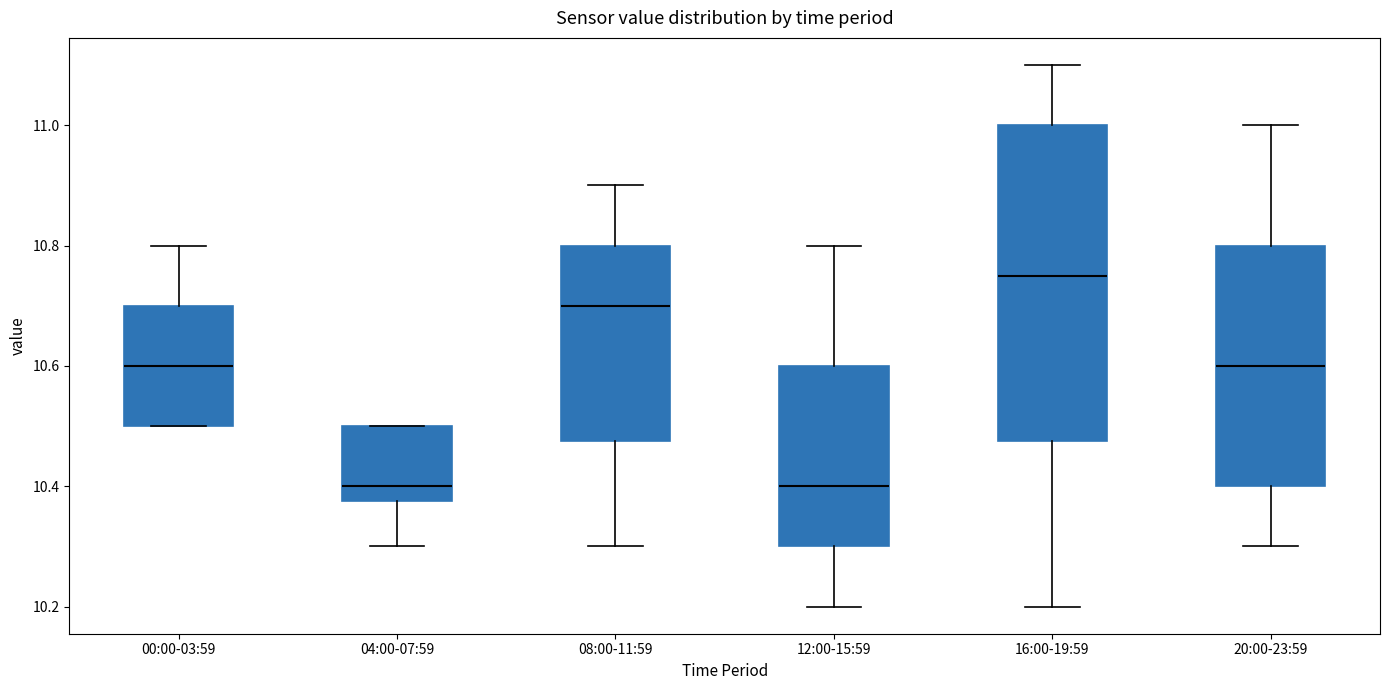

Comparing the boxes themselves (not the whiskers), which one is the tallest?

16:00-19:59